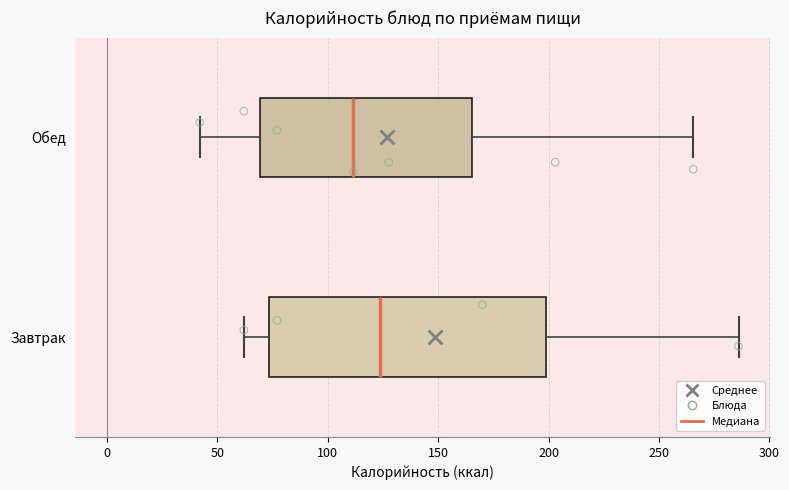

Where does the median line of the box for Завтрак sit on the x-axis? The values are not printed on the chart, so give them approximately, as read against the axis.

125